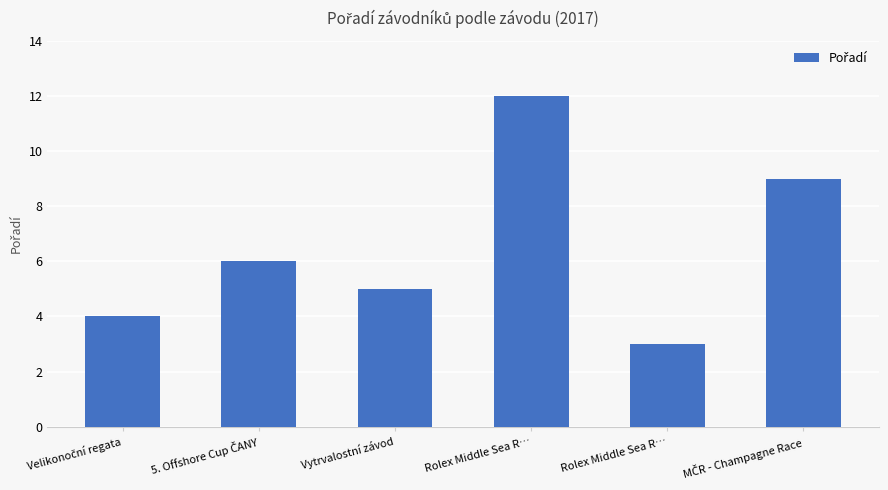

At which category does the chart reach its minimum across all series?

Rolex Middle Sea R…